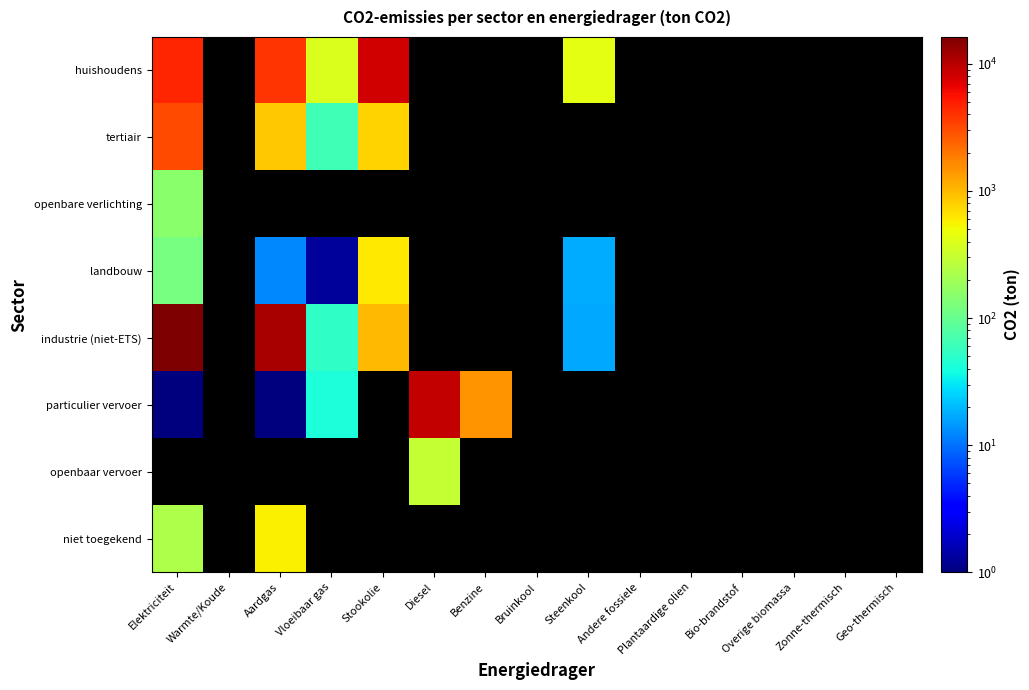

How many distinct data groups are displayed?

8